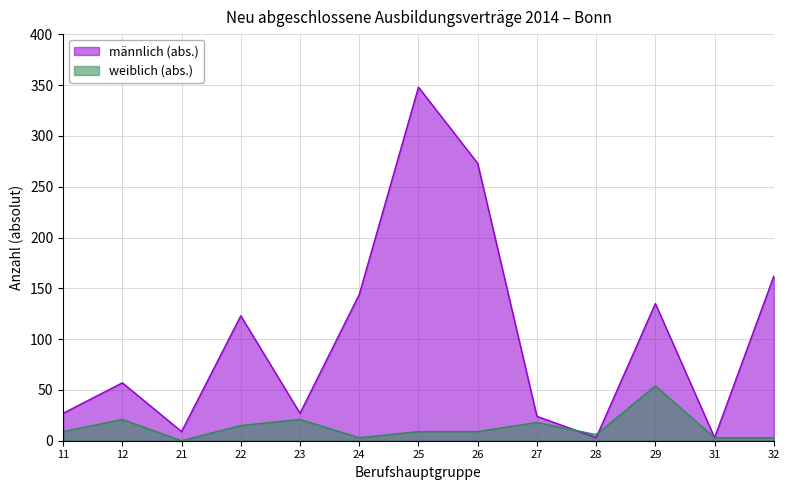

What is the total value across all series at 23?

48